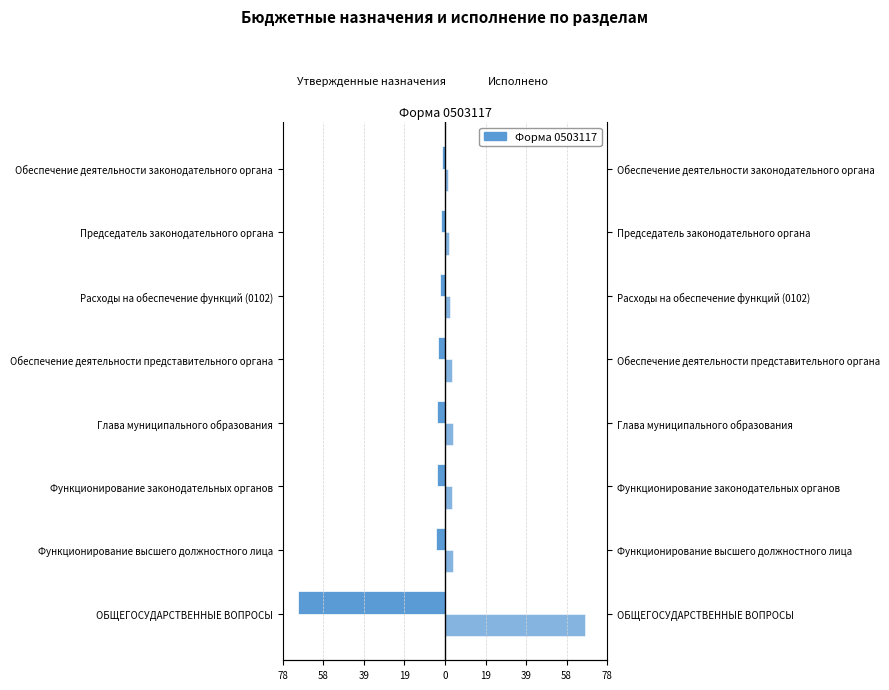

What is the sum of all Исполнено values?

88.1